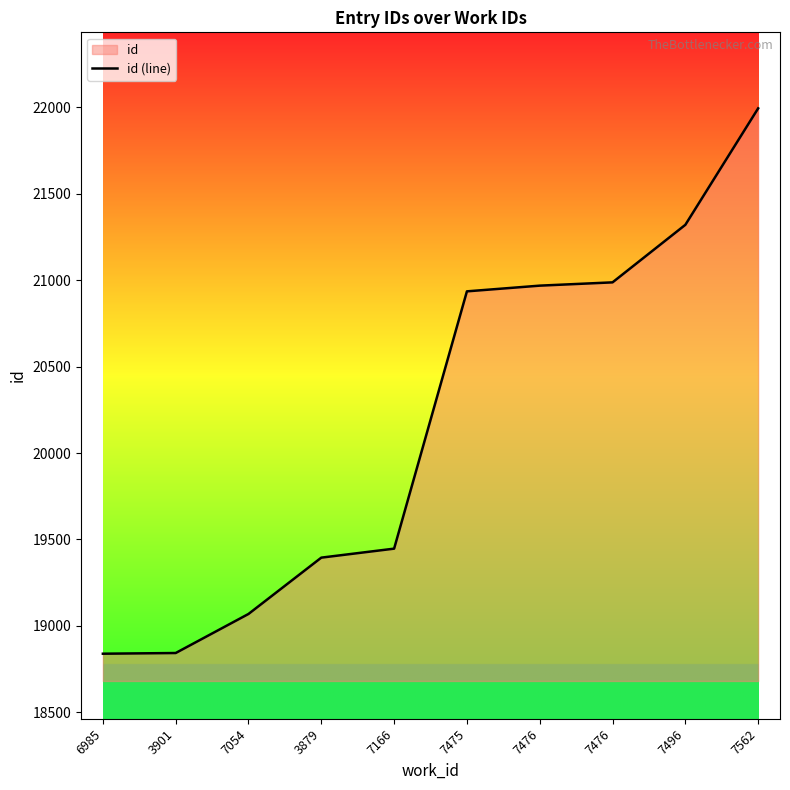

Rank the categories by value from highest to lowest.

7562, 7496, 7476, 7476, 7475, 7166, 3879, 7054, 3901, 6985